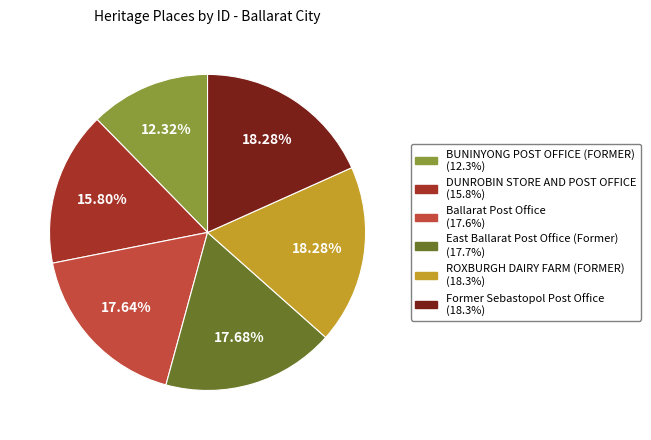

Which slice is the smallest?

BUNINYONG POST OFFICE (FORMER)